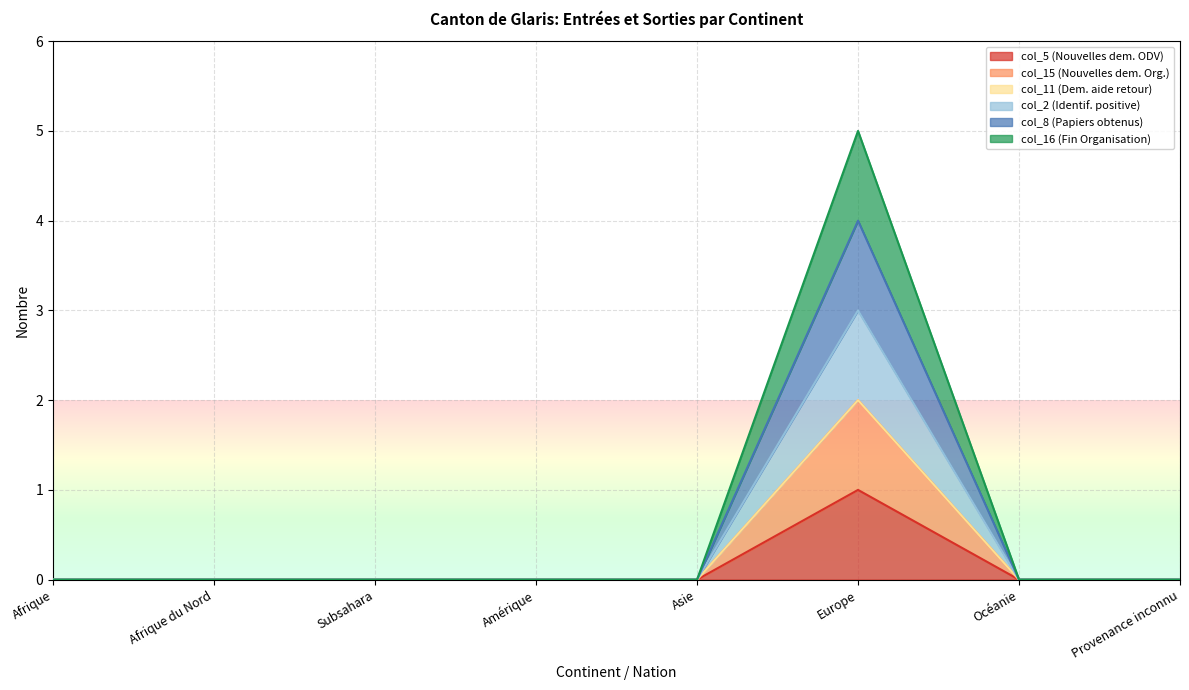

True or false: col_15 (Nouvelles dem. Org.) and col_16 (Fin Organisation) intersect in this chart.

False